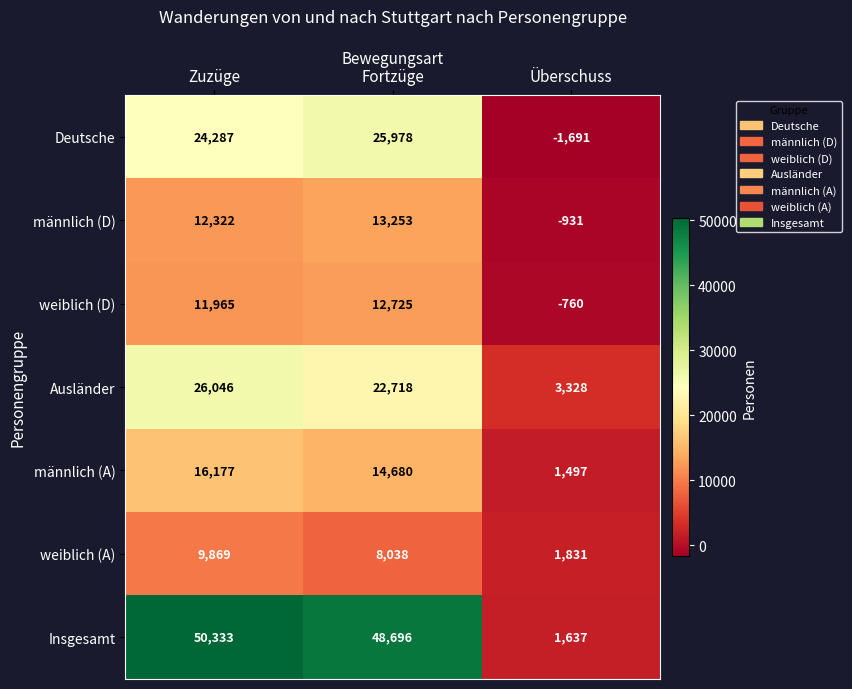

Reading left to right, extract all data points from this chart.

Deutsche: Zuzüge=24287	Fortzüge=25978	Überschuss=-1691
männlich (D): Zuzüge=12322	Fortzüge=13253	Überschuss=-931
weiblich (D): Zuzüge=11965	Fortzüge=12725	Überschuss=-760
Ausländer: Zuzüge=26046	Fortzüge=22718	Überschuss=3328
männlich (A): Zuzüge=16177	Fortzüge=14680	Überschuss=1497
weiblich (A): Zuzüge=9869	Fortzüge=8038	Überschuss=1831
Insgesamt: Zuzüge=50333	Fortzüge=48696	Überschuss=1637